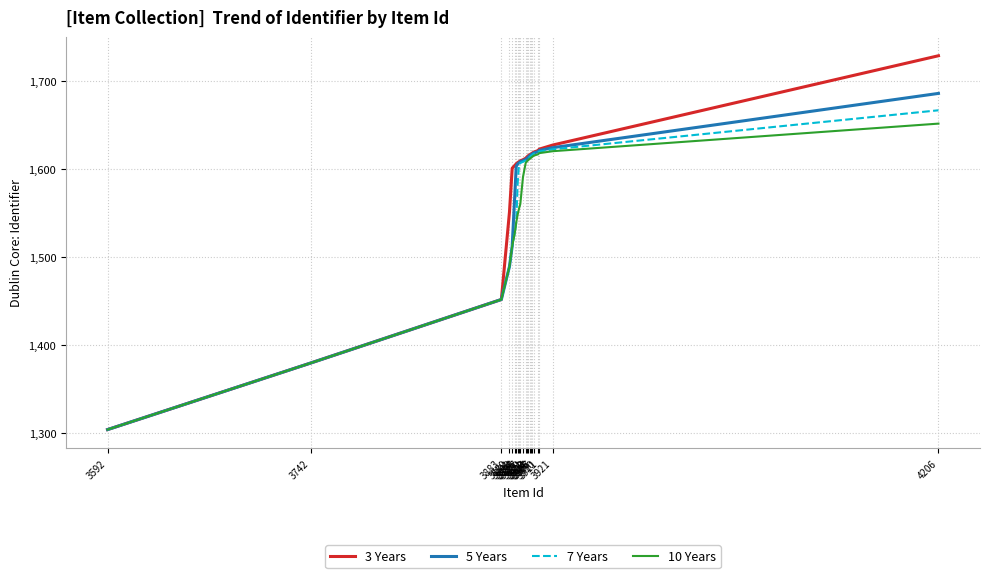

At how many categories does at least one series exceed 1504?

19